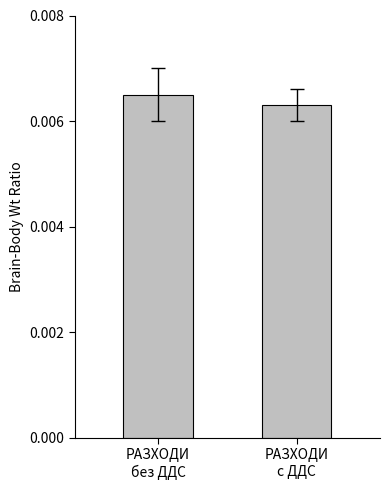

Are the bars grouped side by side (vs. stacked)?

No